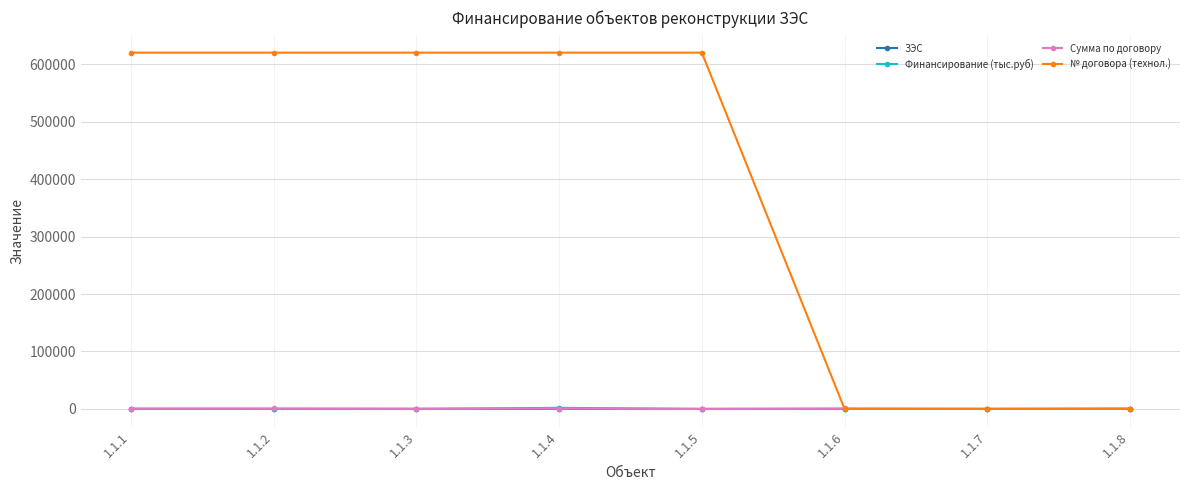

How many intersections are there between ЗЭС and Финансирование (тыс.руб)?

2